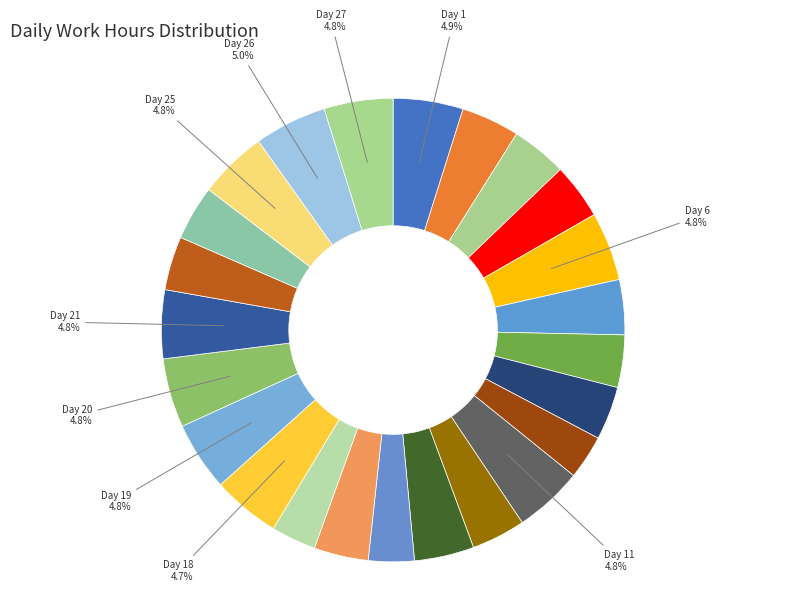

Count the number of slices in the pie.

24